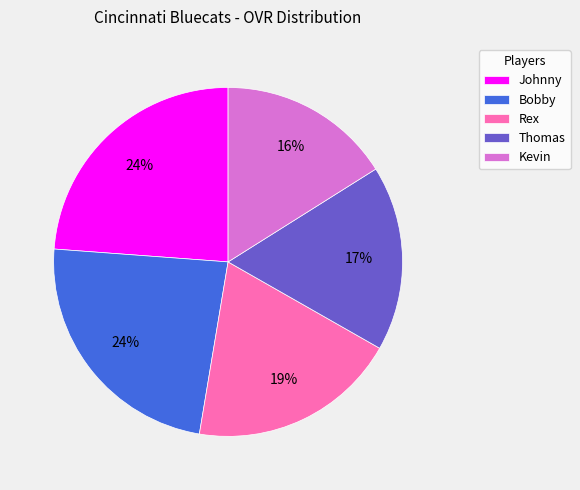

How many segments does this pie chart have?

5